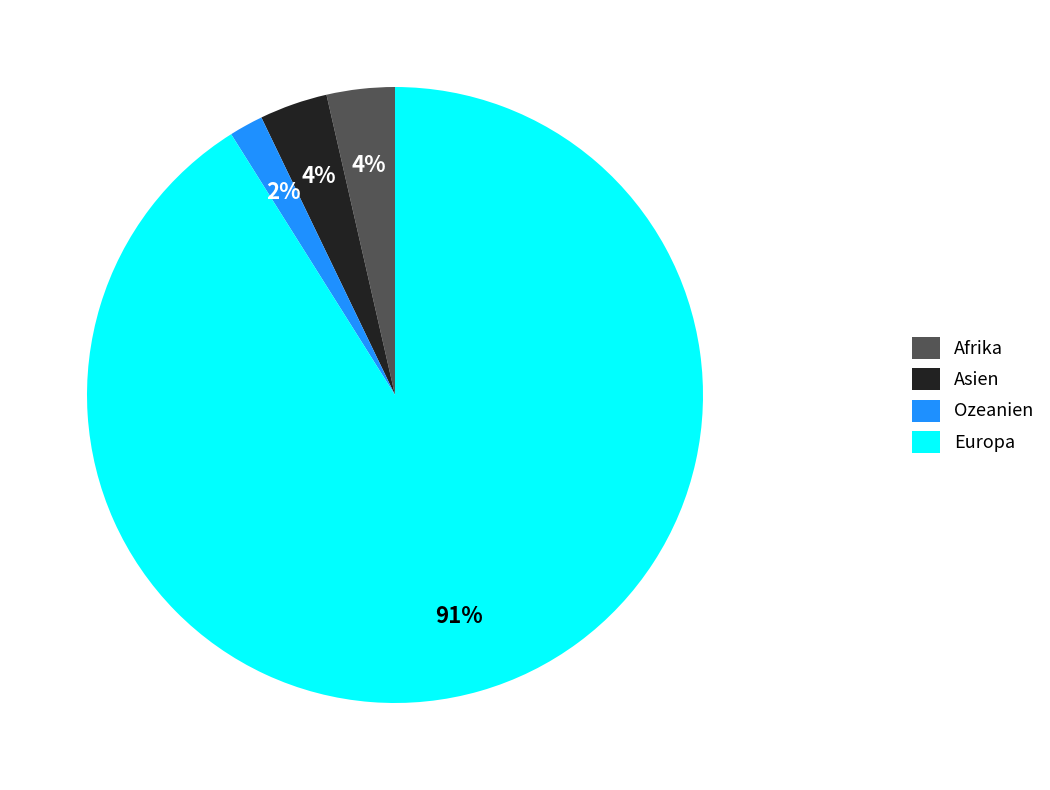

Is Europa the majority of the pie?

Yes